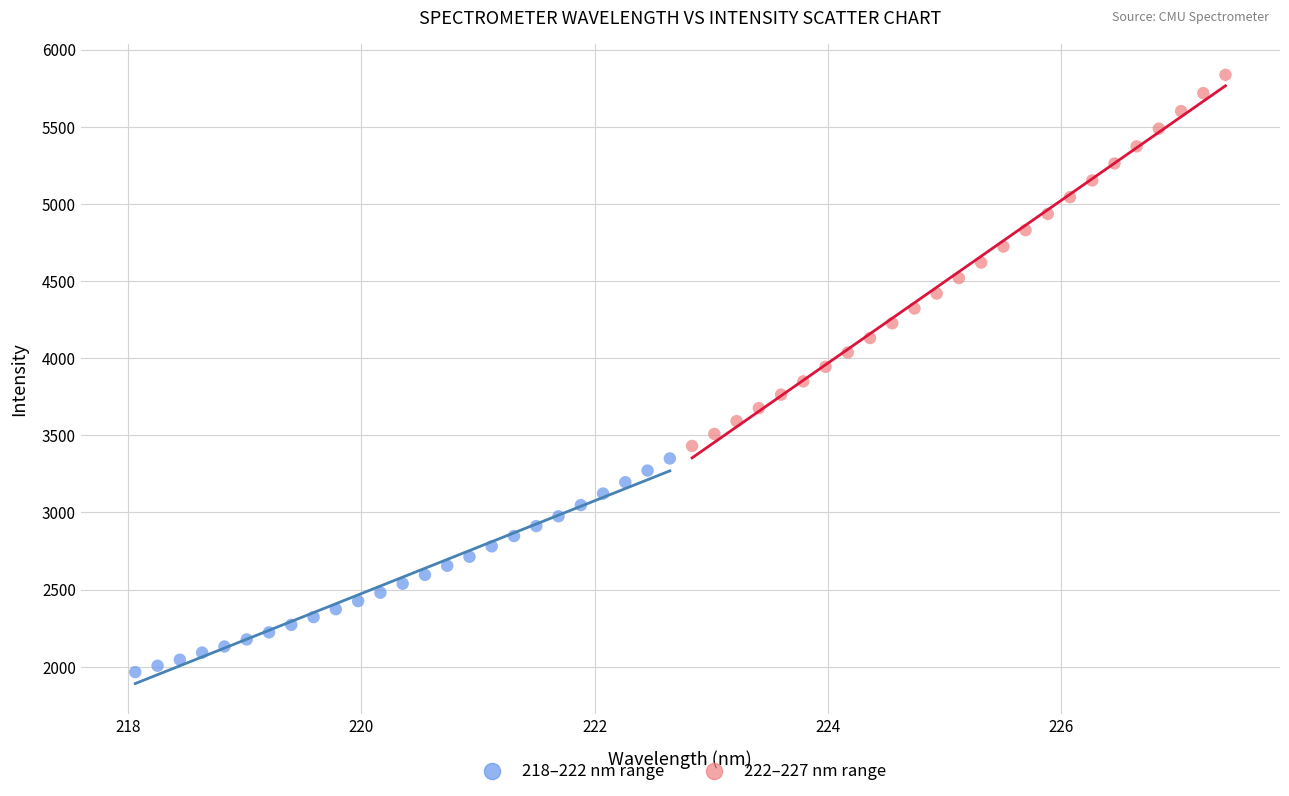

What are all the series names shown in the legend?

218–222 nm range, 222–227 nm range